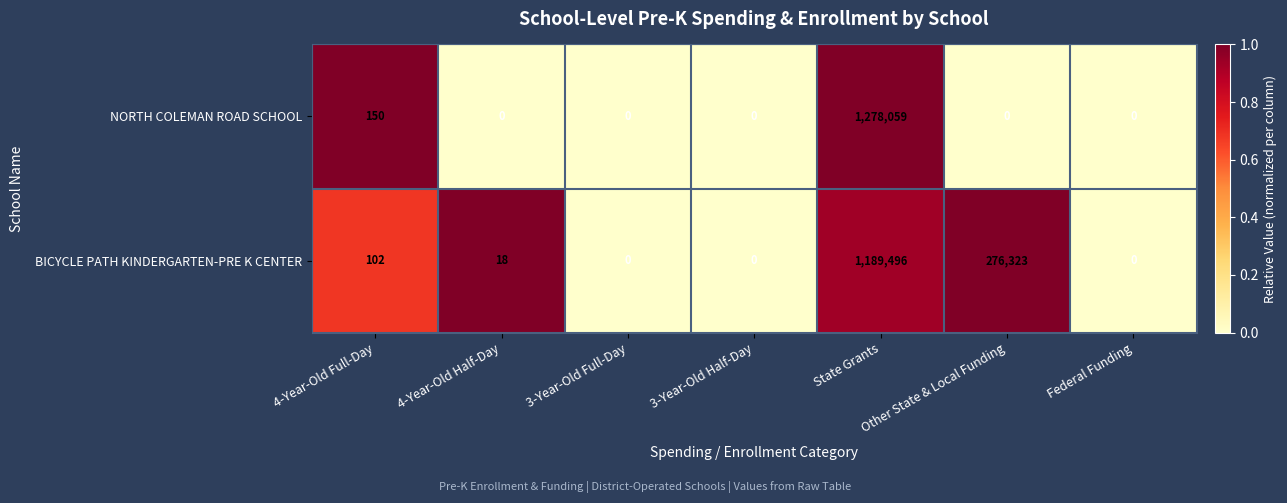

Is it true that BICYCLE PATH KINDERGARTEN-PRE K CENTER equals 1189496 at State Grants?

True